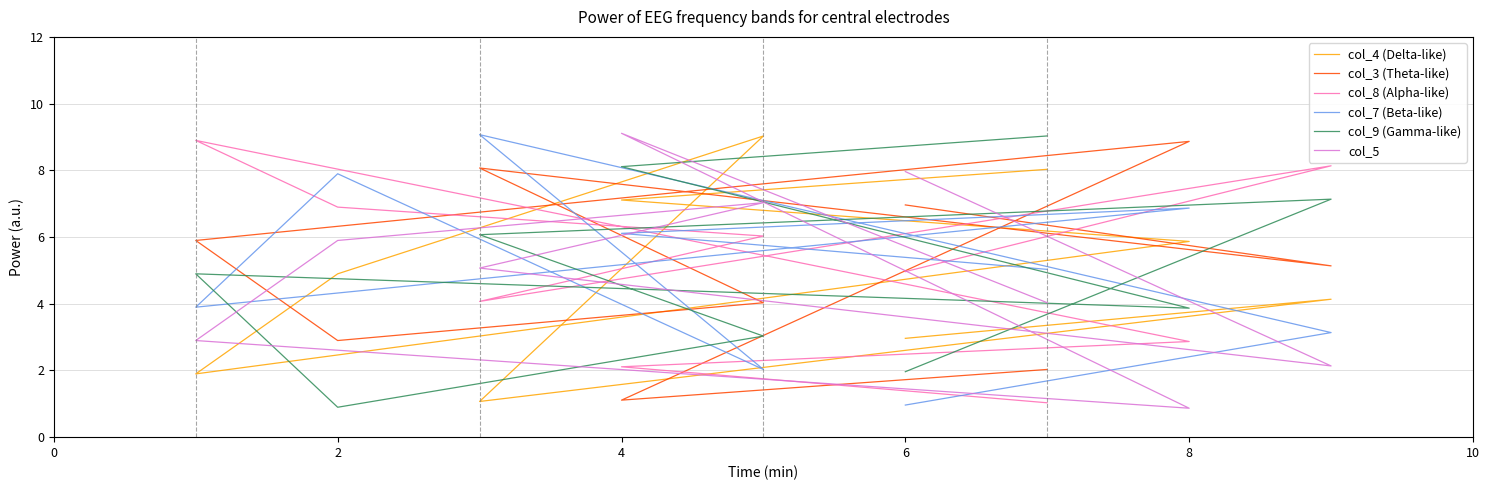

Reading left to right, transcribe all the data shown in this chart.

col_4 (Delta-like): 3.0	4.1	1.1	9.0	4.9	1.9	5.9	7.1	8.0
col_3 (Theta-like): 7.0	5.1	8.1	4.0	2.9	5.9	8.9	1.1	2.0
col_8 (Alpha-like): 5.0	8.1	4.1	6.0	6.9	8.9	2.9	2.1	1.0
col_7 (Beta-like): 1.0	3.1	9.1	2.0	7.9	3.9	6.9	6.1	5.0
col_9 (Gamma-like): 2.0	7.1	6.1	3.0	0.9	4.9	3.9	8.1	9.0
col_5: 8.0	2.1	5.1	7.0	5.9	2.9	0.9	9.1	4.0